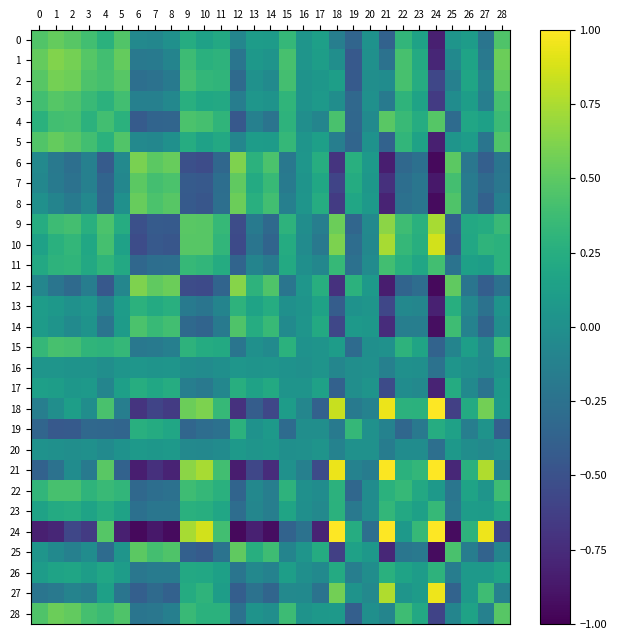

Count the number of categories in the chart.

29